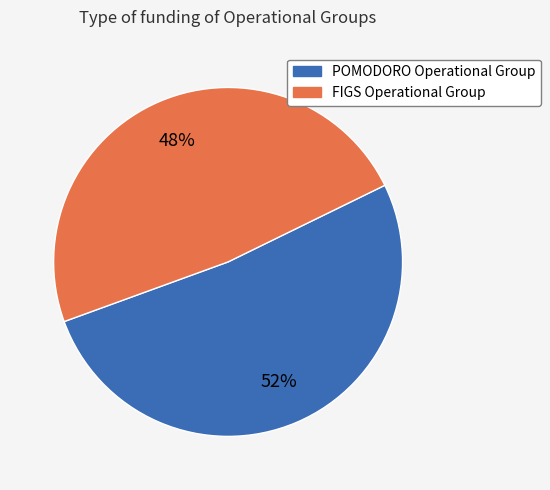

Is it true that FIGS Operational Group is 48% of the pie?

True